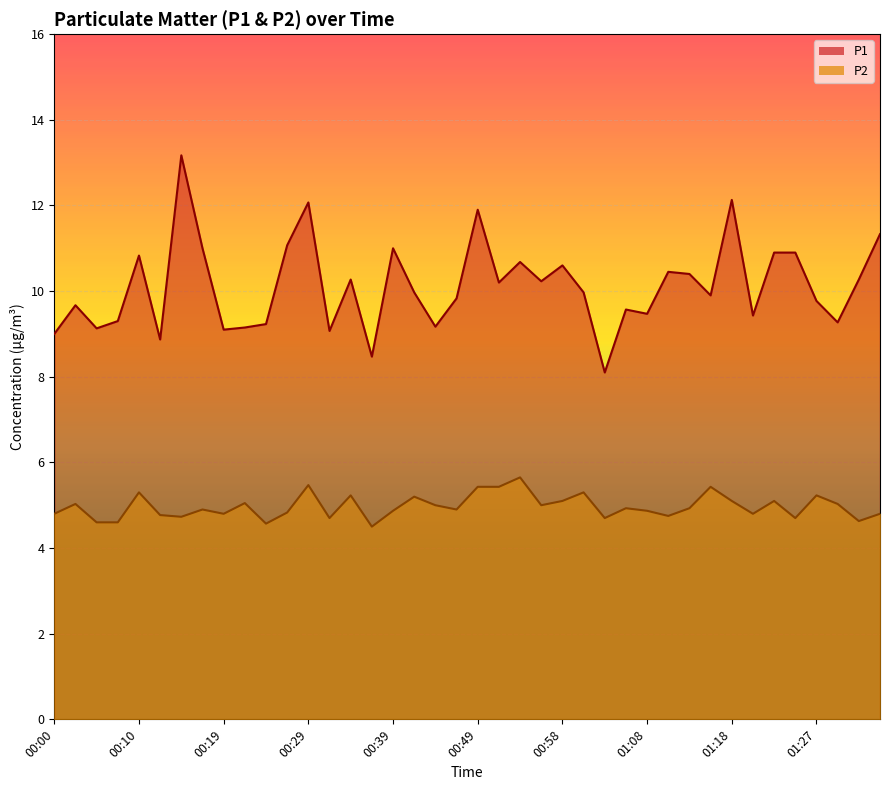

Reading left to right, transcribe all the data shown in this chart.

P1: 9.0	9.7	9.1	9.3	10.8	8.9	13.2	11.0	9.1	9.2	9.2	11.1	12.1	9.1	10.3	8.5	11.0	10.0	9.2	9.8	11.9	10.2	10.7	10.2	10.6	10.0	8.1	9.6	9.5	10.4	10.4	9.9	12.1	9.4	10.9	10.9	9.8	9.3	10.3	11.3
P2: 4.8	5.0	4.6	4.6	5.3	4.8	4.7	4.9	4.8	5.0	4.6	4.8	5.5	4.7	5.2	4.5	4.9	5.2	5.0	4.9	5.4	5.4	5.7	5.0	5.1	5.3	4.7	4.9	4.9	4.8	4.9	5.4	5.1	4.8	5.1	4.7	5.2	5.0	4.6	4.8